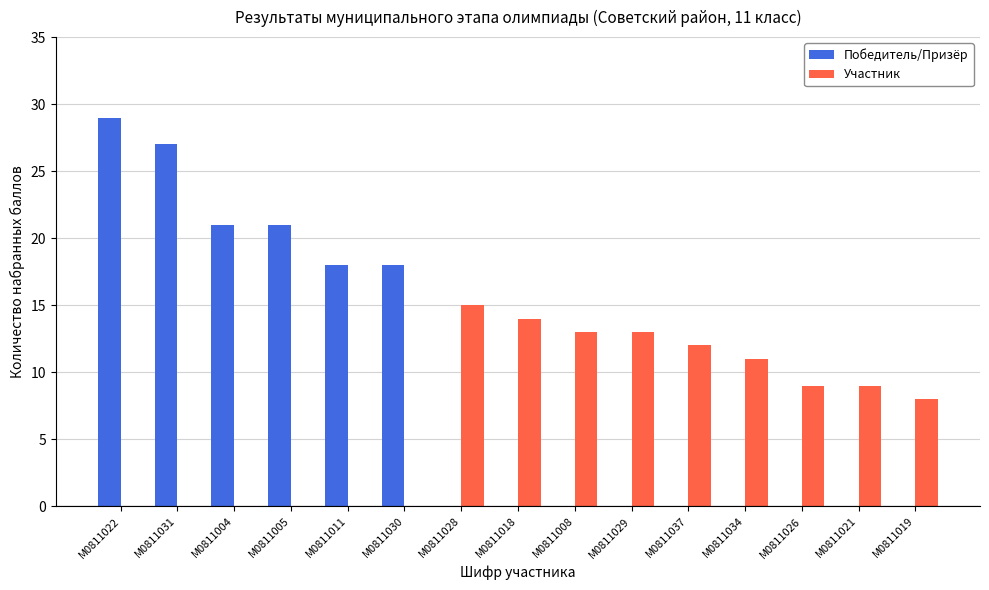

What is the sum of the Победитель/Призёр values at М0811019 and М0811030?

18